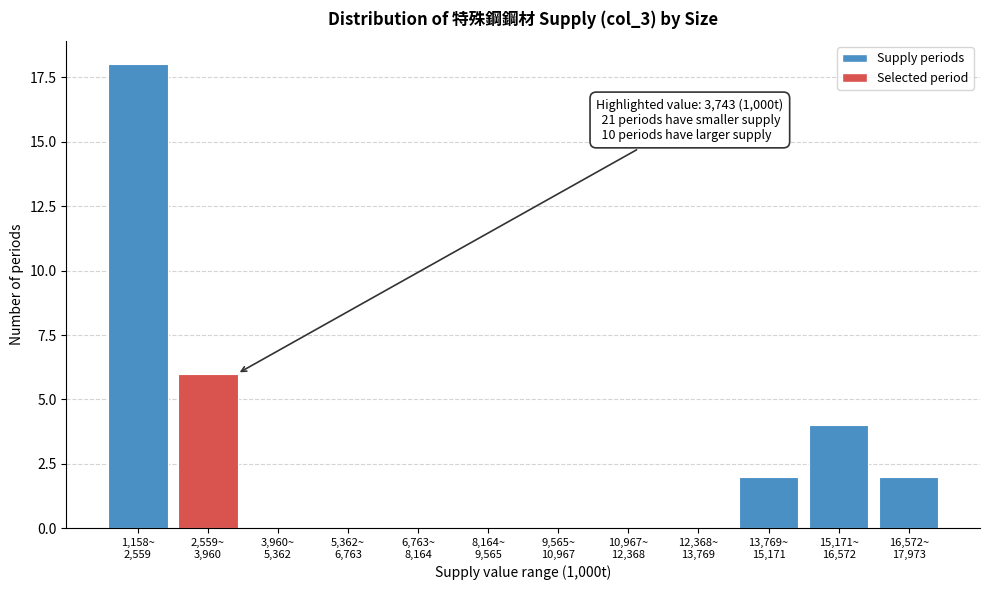

What is the maximum value shown in the chart?

18